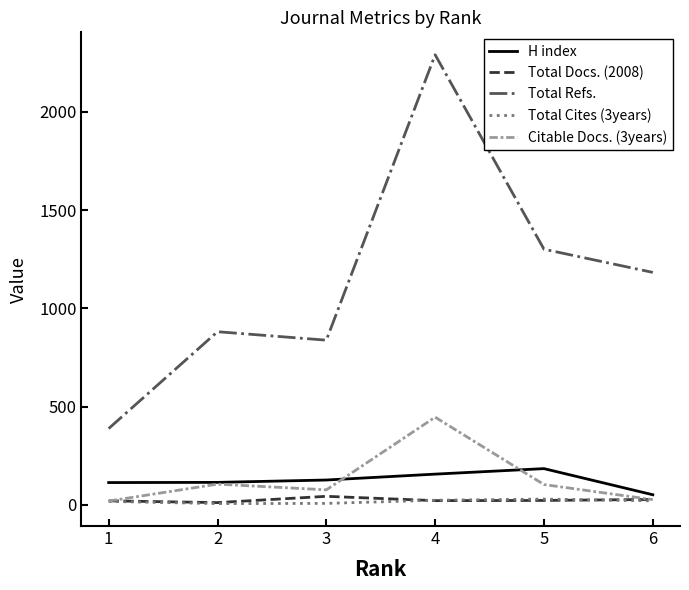

True or false: Citable Docs. (3years) and Total Refs. cross at least once.

False